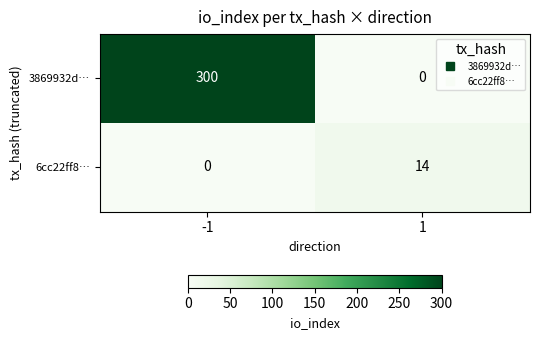

The value of 3869932d… at 1 is -112. True or false?

False